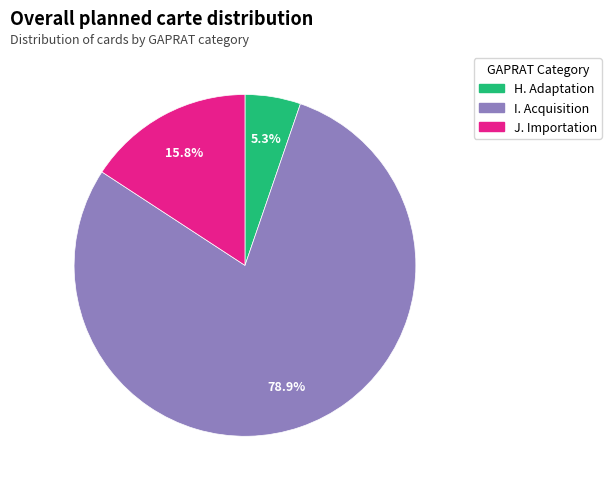

Between J. Importation and I. Acquisition, which is larger?

I. Acquisition